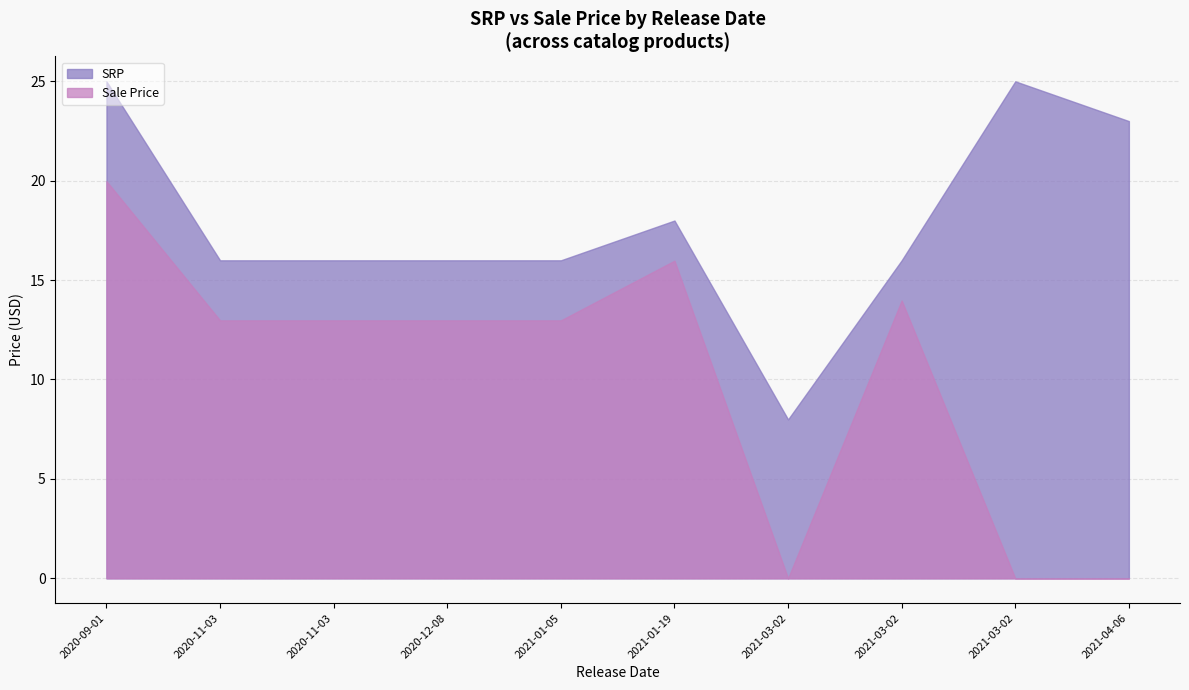

At which label does Sale Price reach its peak?

2020-09-01